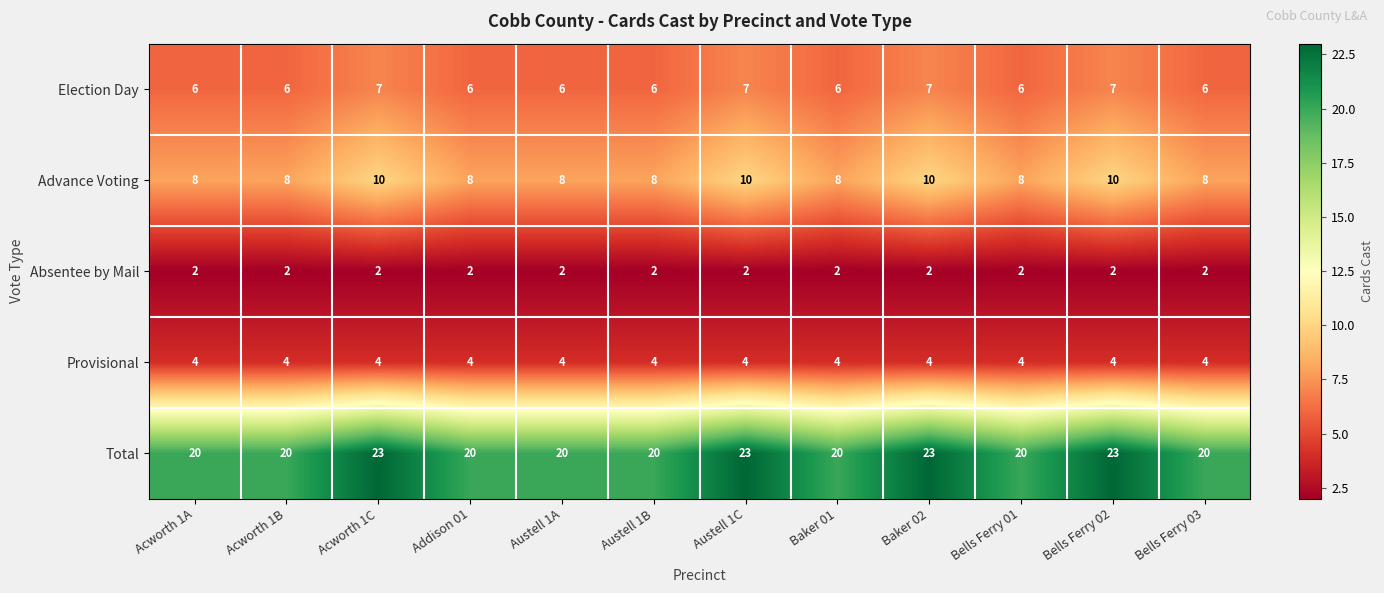

Rank the series by their maximum value, from lowest to highest.

Absentee by Mail, Provisional, Election Day, Advance Voting, Total